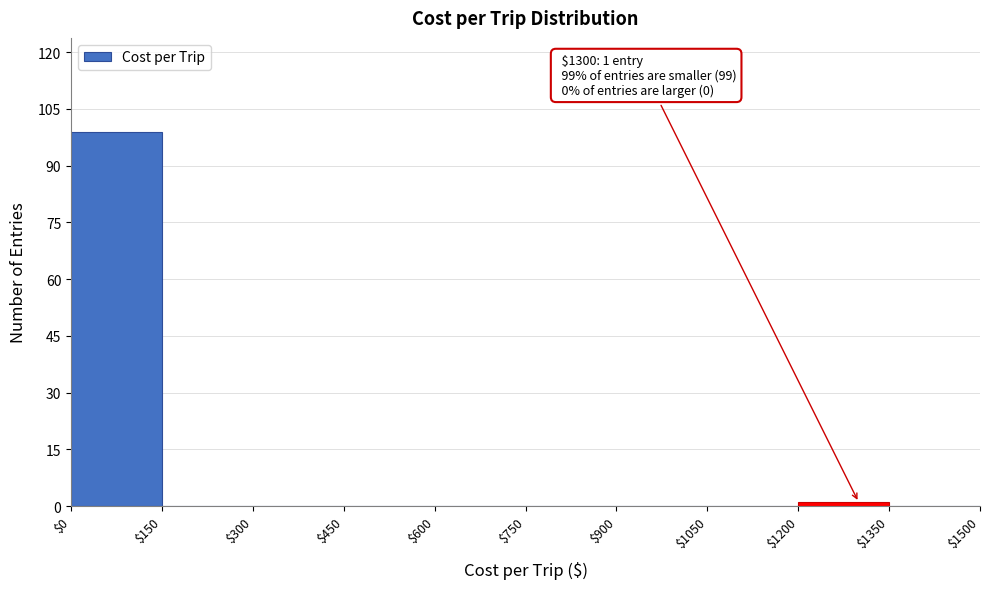

Over which range of the x-axis is the bar tallest?

$0 to $150